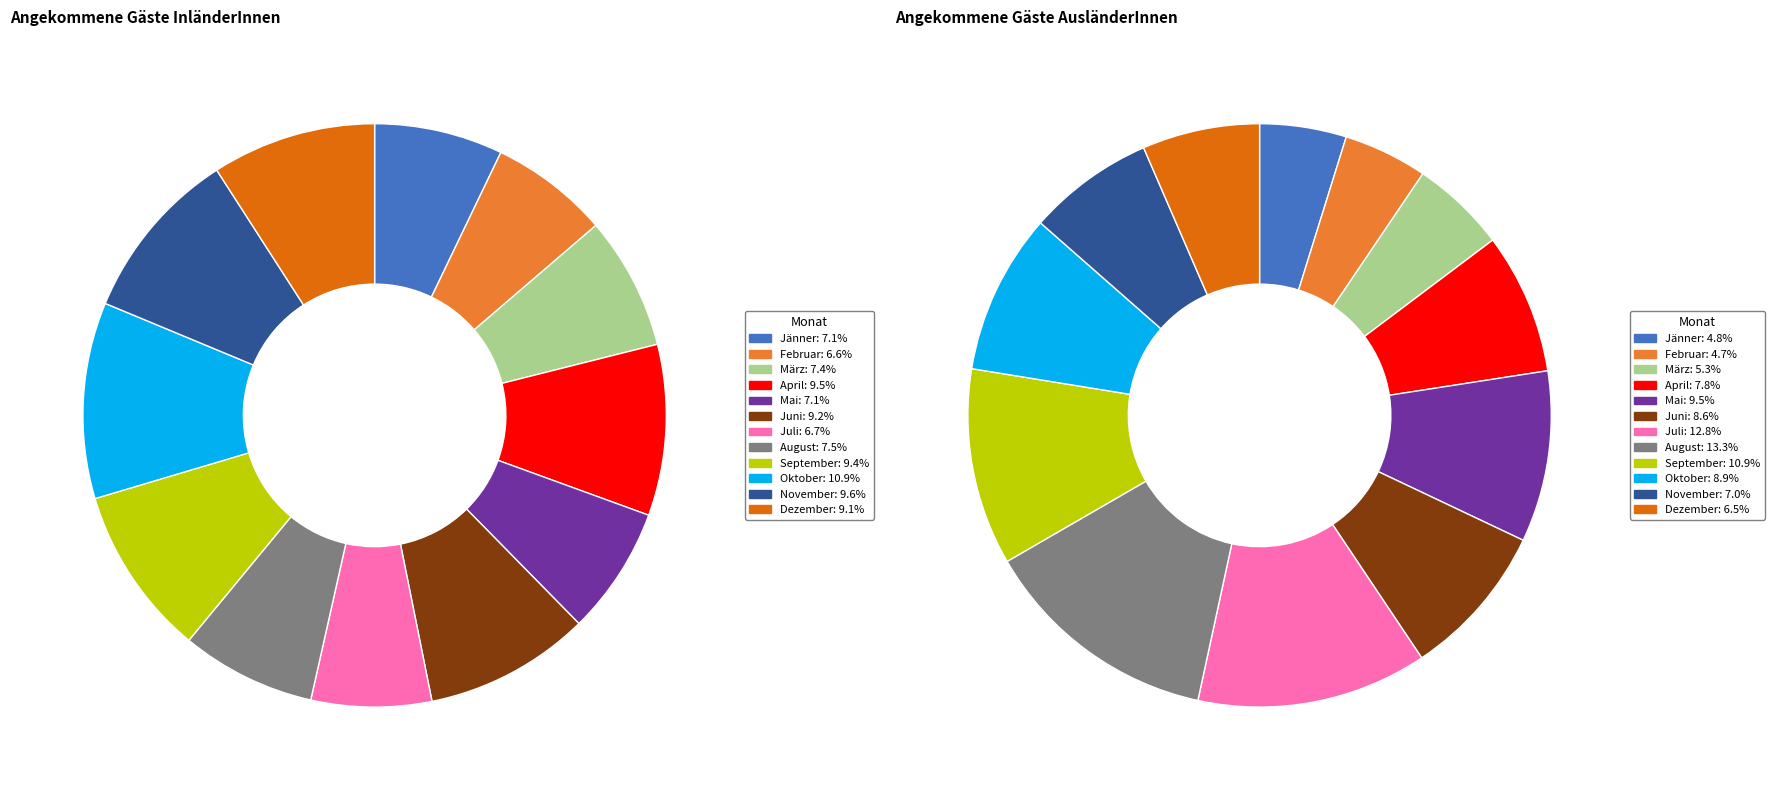

Between Jänner and November, which series saw the biggest shift?

angekommene Gäste AusländerInnen